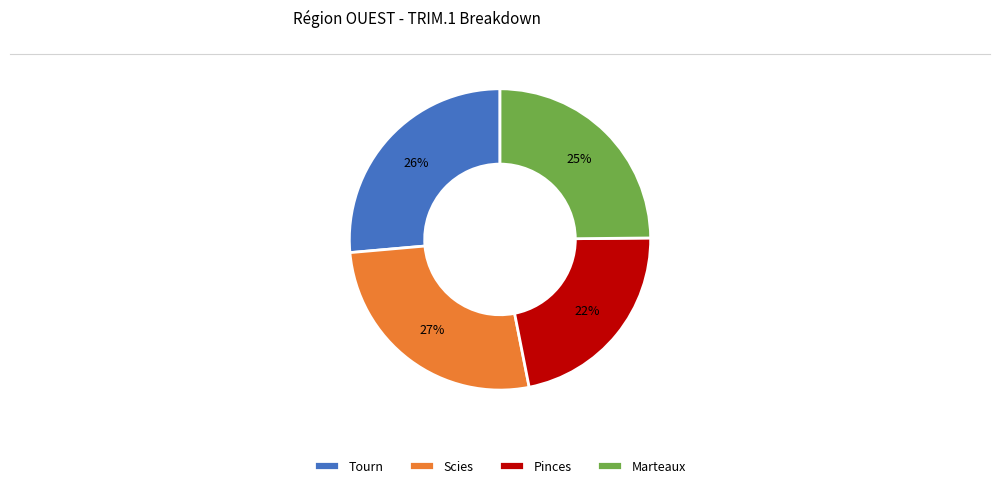

What is the smallest slice in the pie chart?

Pinces